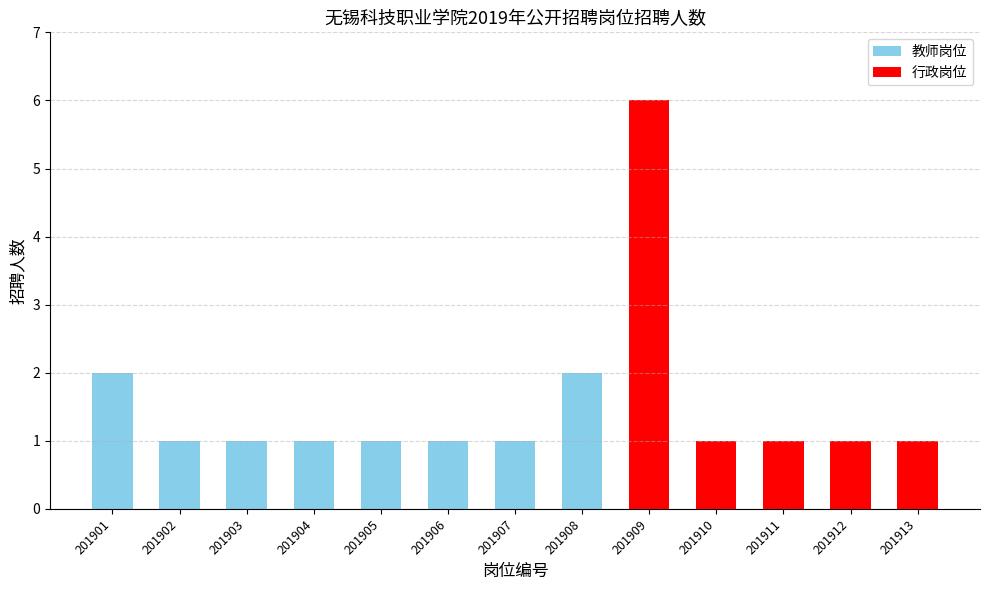

What is the greatest value displayed?

6